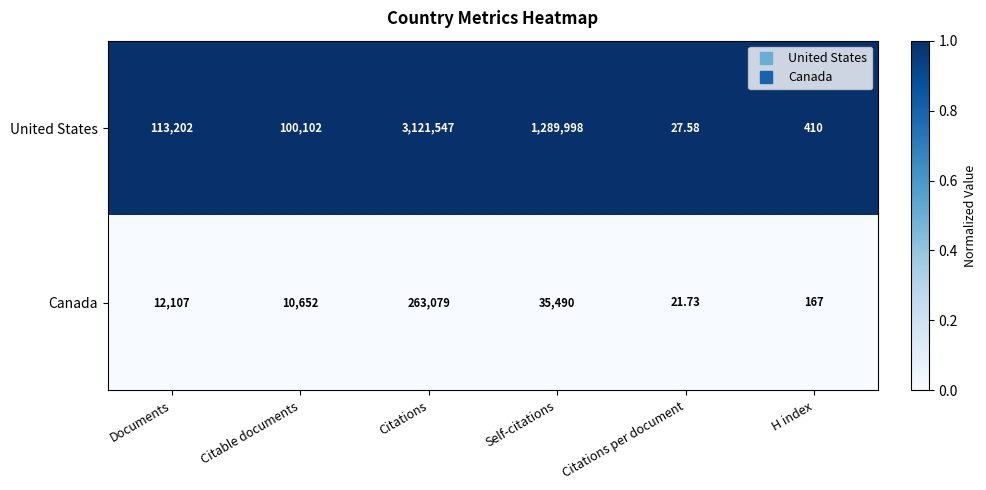

What is the difference between the highest and lowest values at Self-citations?

1254508.0